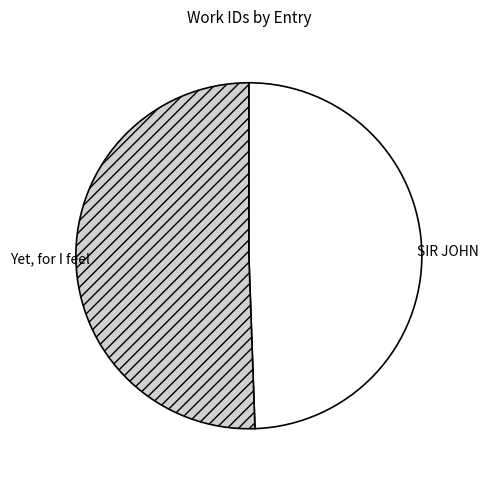

How many segments does this pie chart have?

2